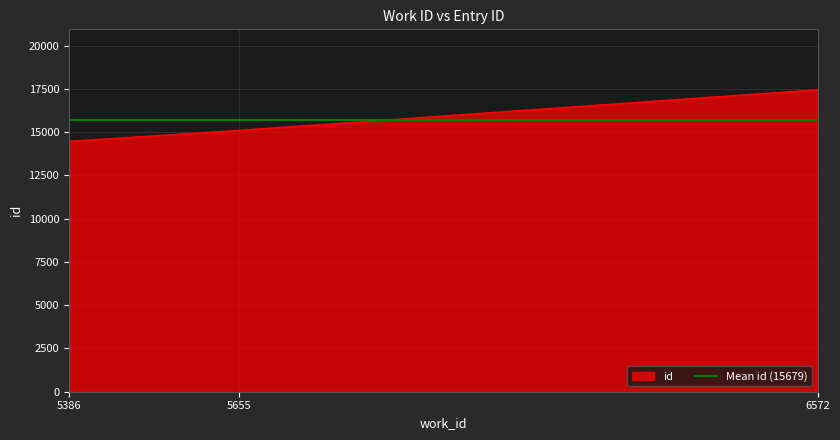

Rank the categories by value from highest to lowest.

6572, 5655, 5386